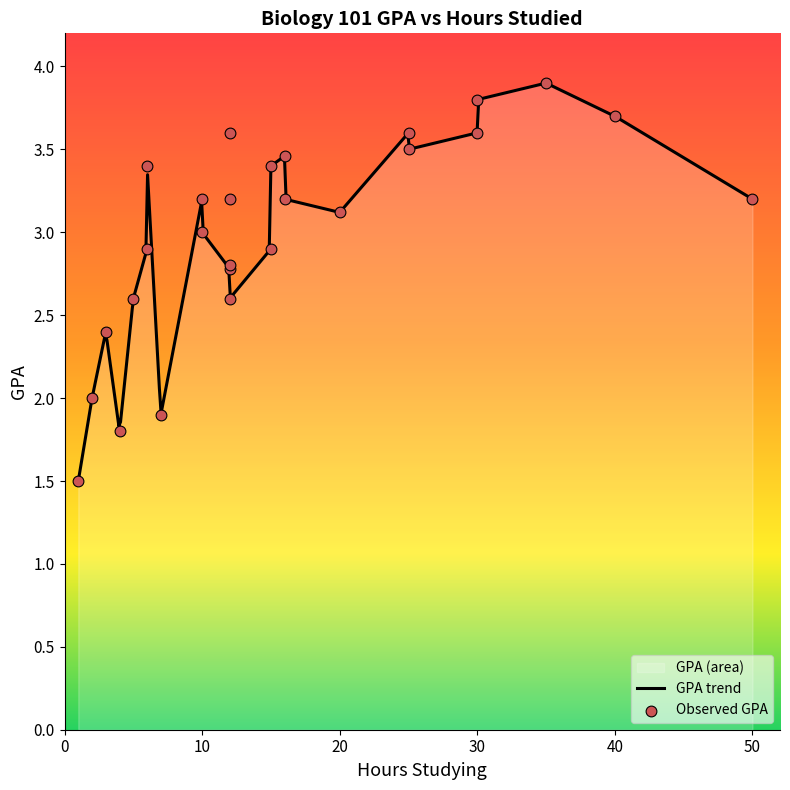

Which has a higher value, 30 or 20?

30